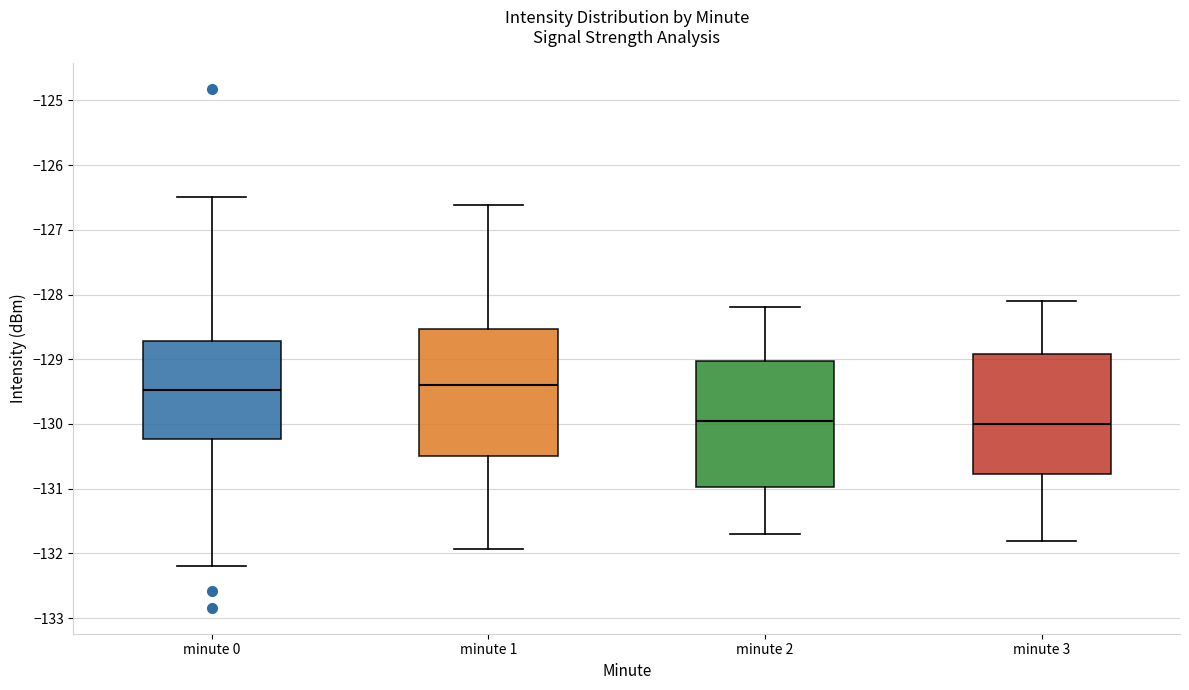

Reading left to right, read every box against the y-axis: the position of its median line, the range the box covers, and the ends of its whiskers. The values are not printed on the chart, so give them approximately, as read against the axis.

minute 0: median -129.5, box -130.2 to -128.7, whiskers -132.2 to -126.5
minute 1: median -129.4, box -130.5 to -128.5, whiskers -131.9 to -126.6
minute 2: median -129.9, box -131.0 to -129.0, whiskers -131.7 to -128.2
minute 3: median -130.0, box -130.8 to -128.9, whiskers -131.8 to -128.1